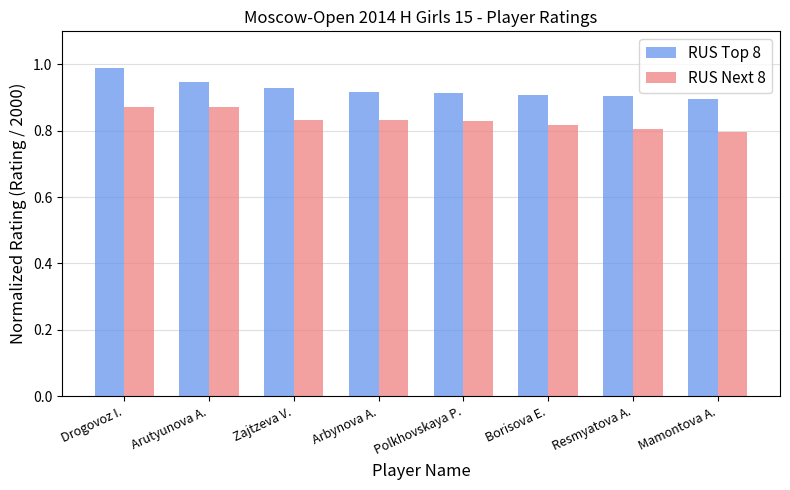

Rank the series by their average value, from lowest to highest.

RUS Next 8, RUS Top 8